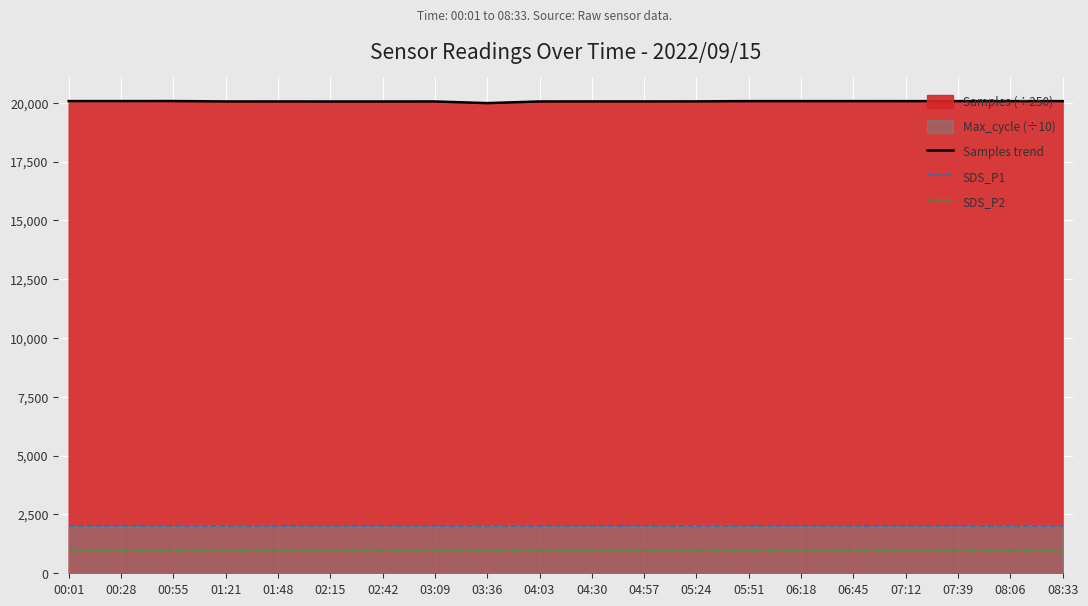

How many lines are shown in the chart?

3